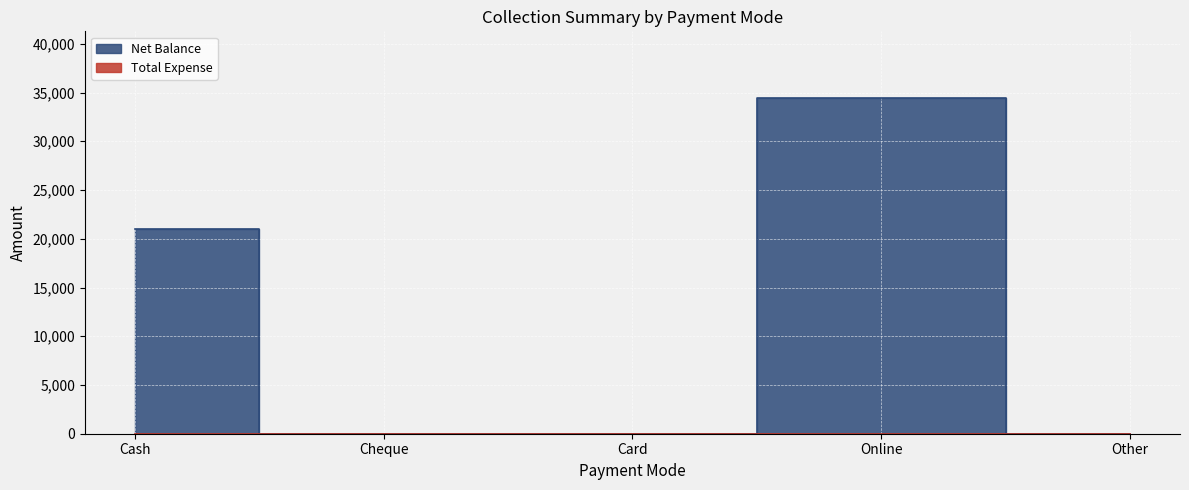

List the labels in order of value, largest first.

Online, Cash, Cheque, Card, Other